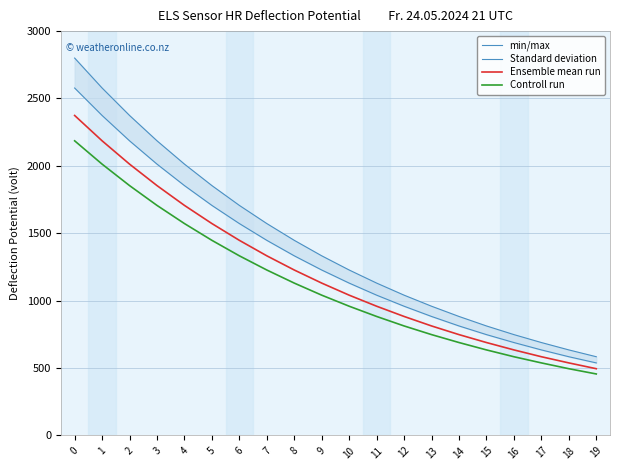

Is it true that min/max equals 1147.8 at 2?

False